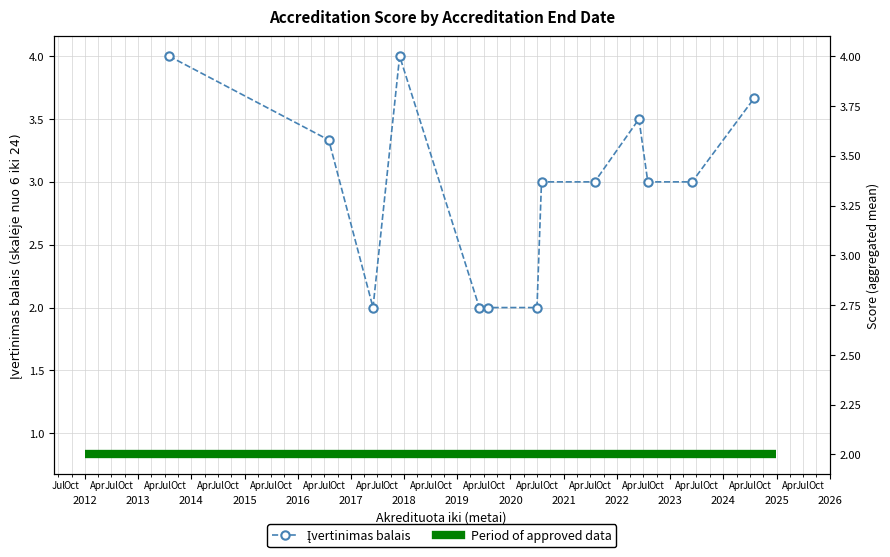

What is the approximate value at 
2017?

2.0